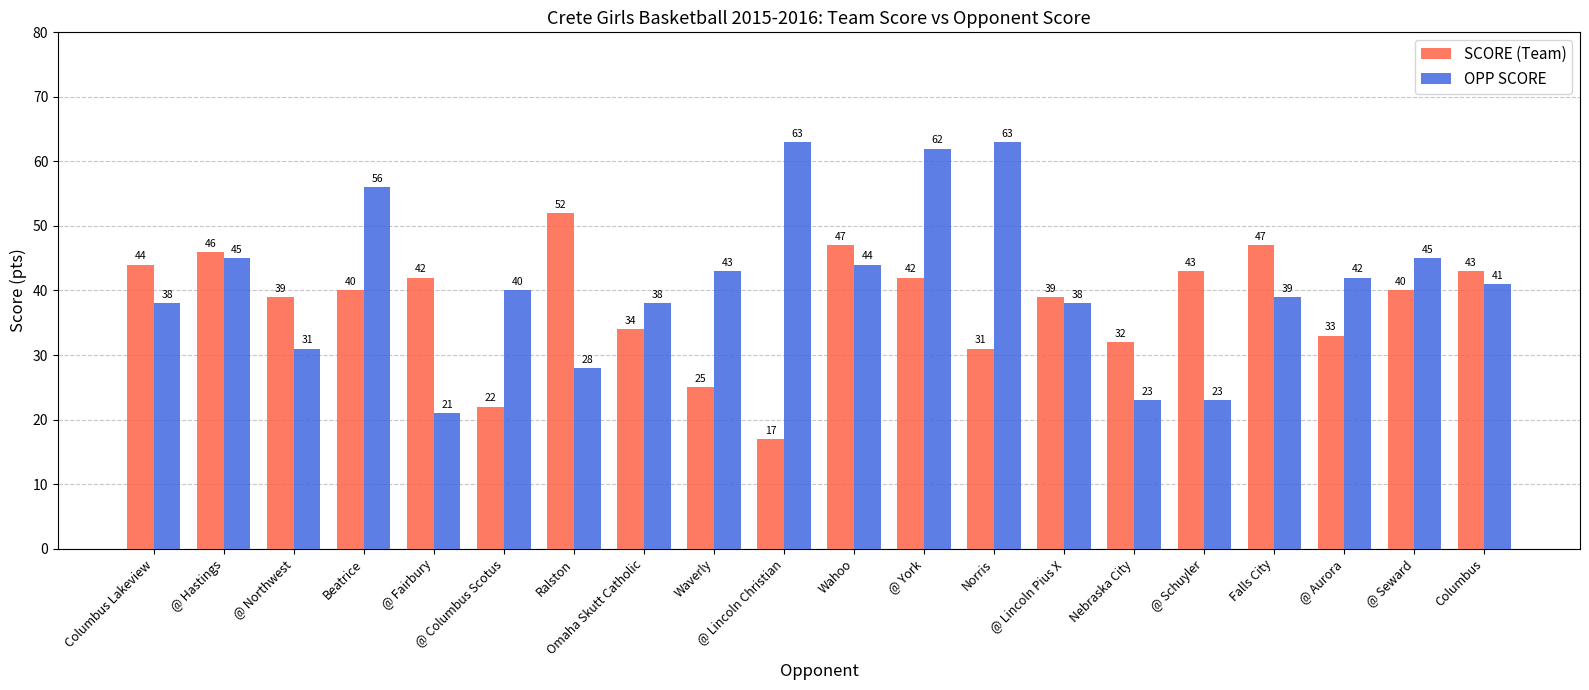

What value does the OPP SCORE series have at Columbus Lakeview, to the nearest 10?

40